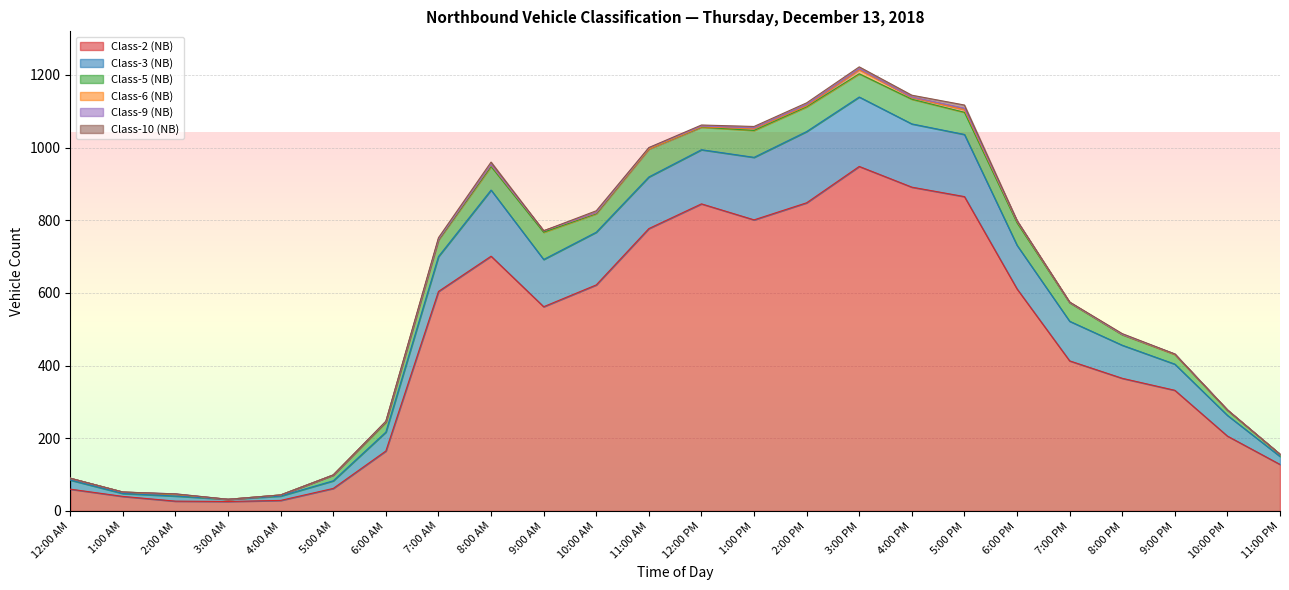

What is the sum of all Class-2 (NB) values?

10928